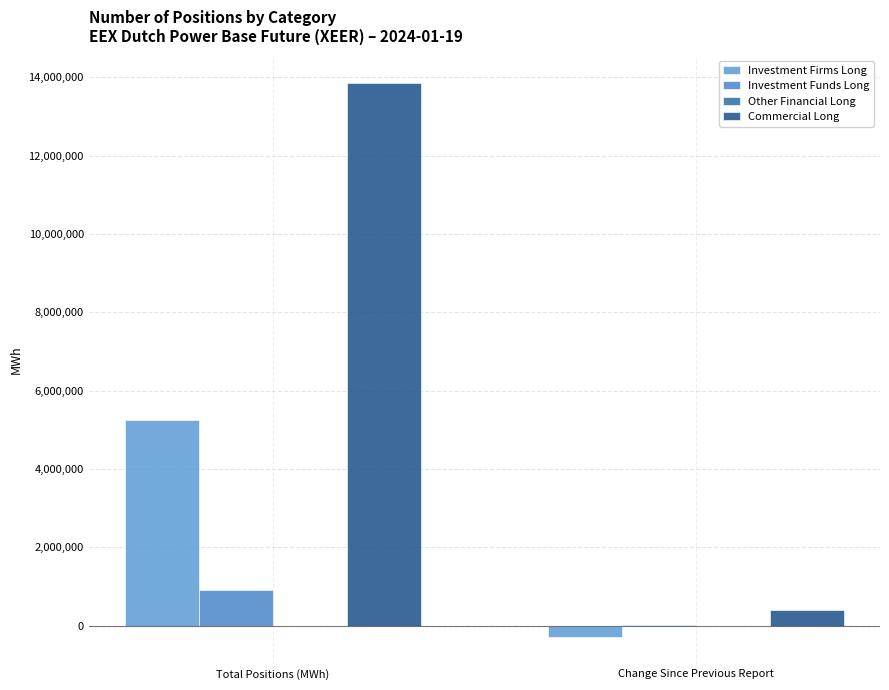

Are the bars horizontal?

No